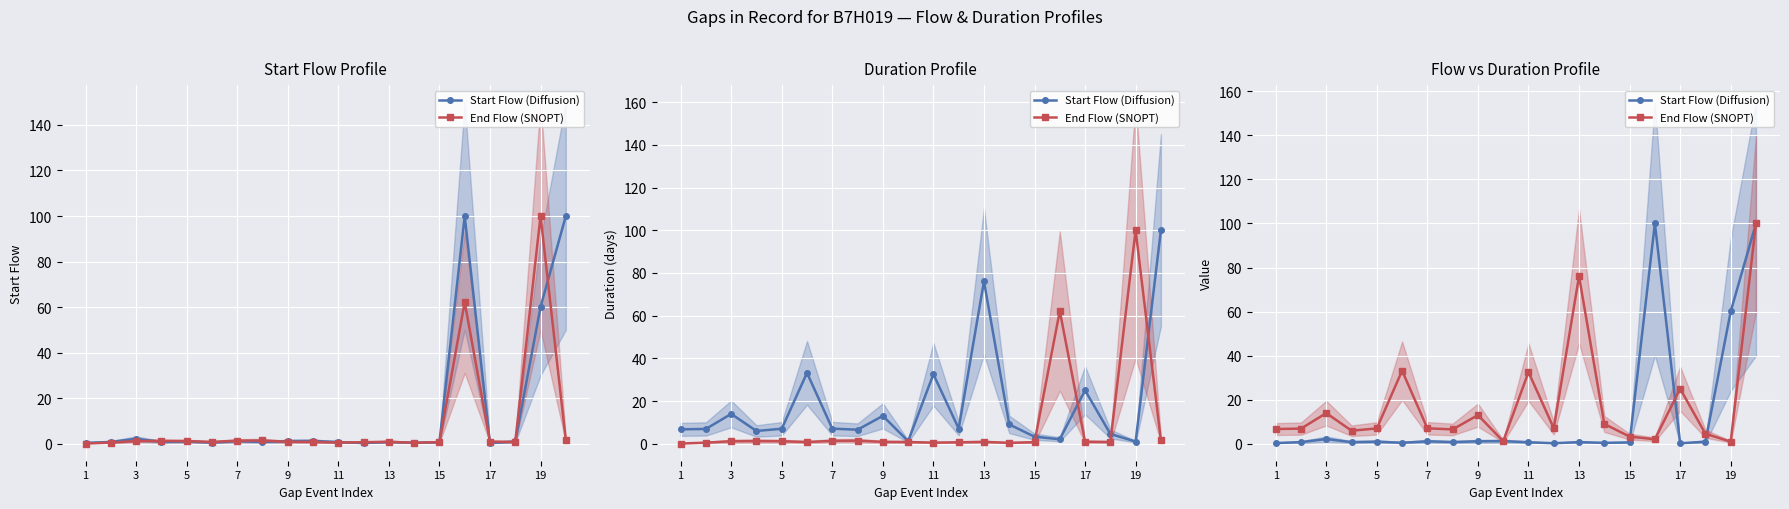

True or false: End Flow (SNOPT) and Start Flow (Diffusion) cross at least once.

True